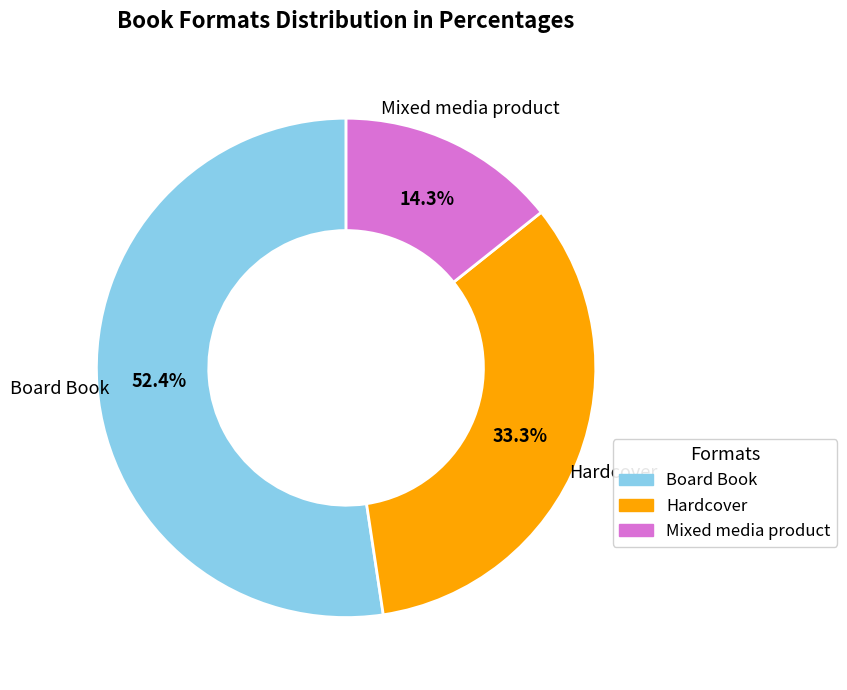

What is the total percentage of Board Book and Hardcover?

85.7%